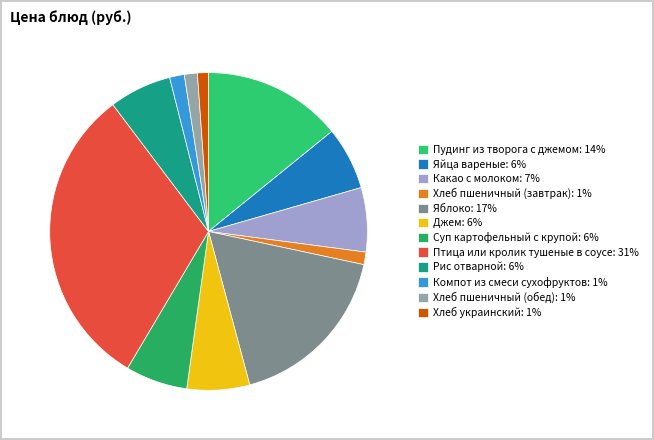

Is there a majority slice in this chart?

No